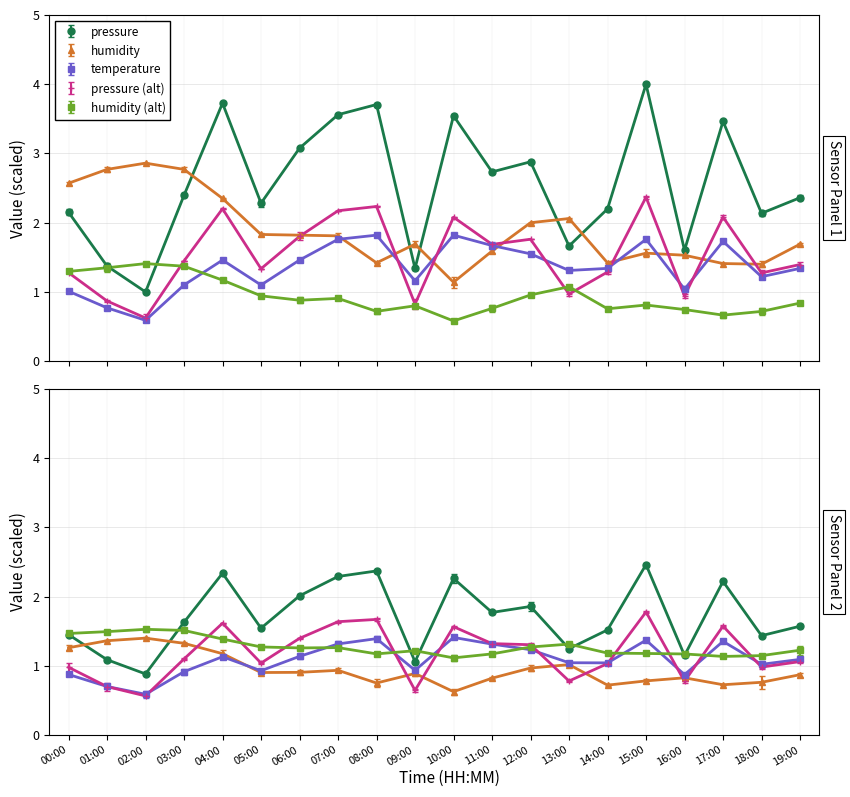

At which label is temperature closest to 1?

00:00